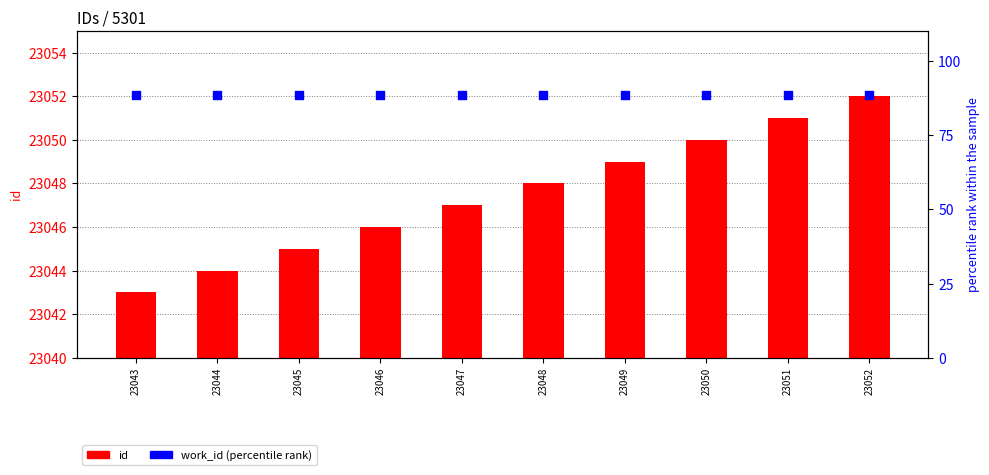

At which category is the sum across all series the highest?

23052